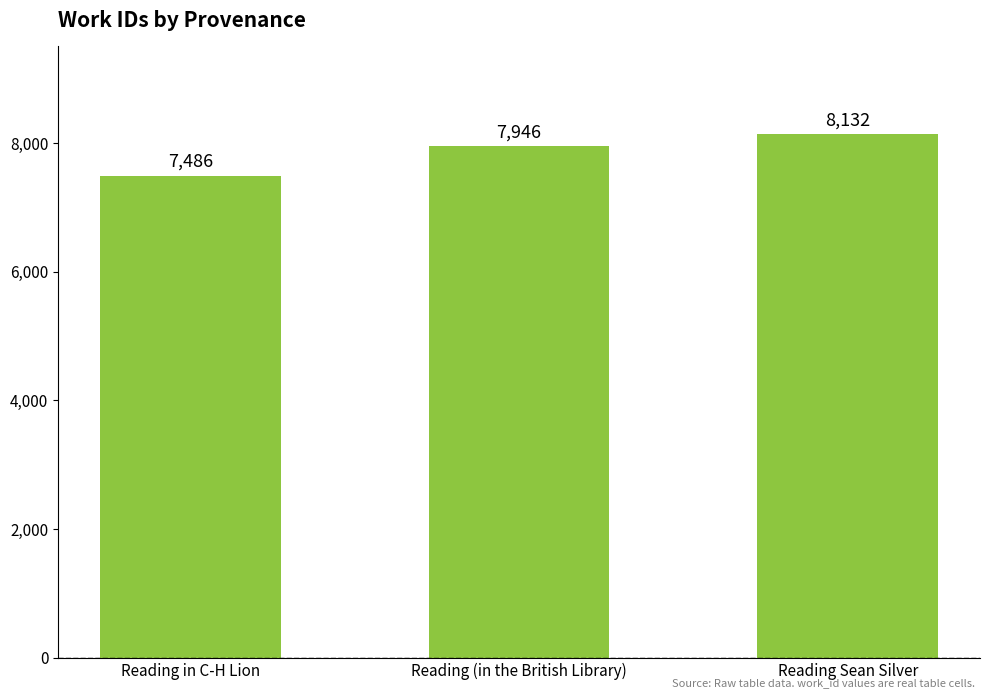

Reading left to right, what are all the values shown in this chart?

7486	7946	8132